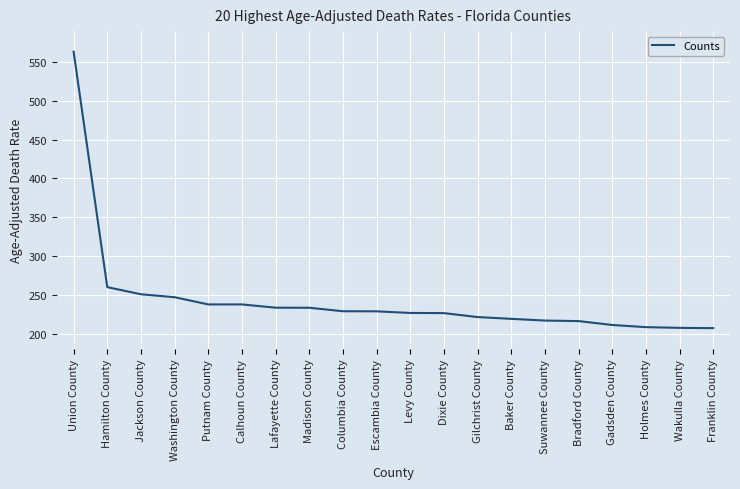

Count the number of data series in this chart.

1